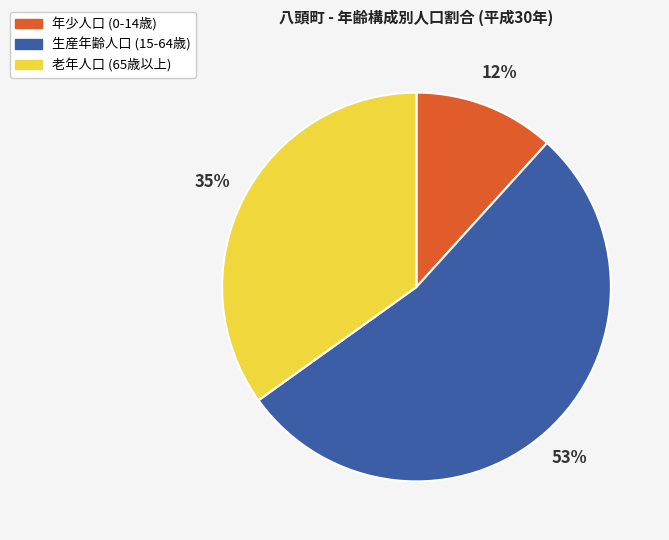

Rank the categories by value from highest to lowest.

生産年齢人口 (15-64歳), 老年人口 (65歳以上), 年少人口 (0-14歳)